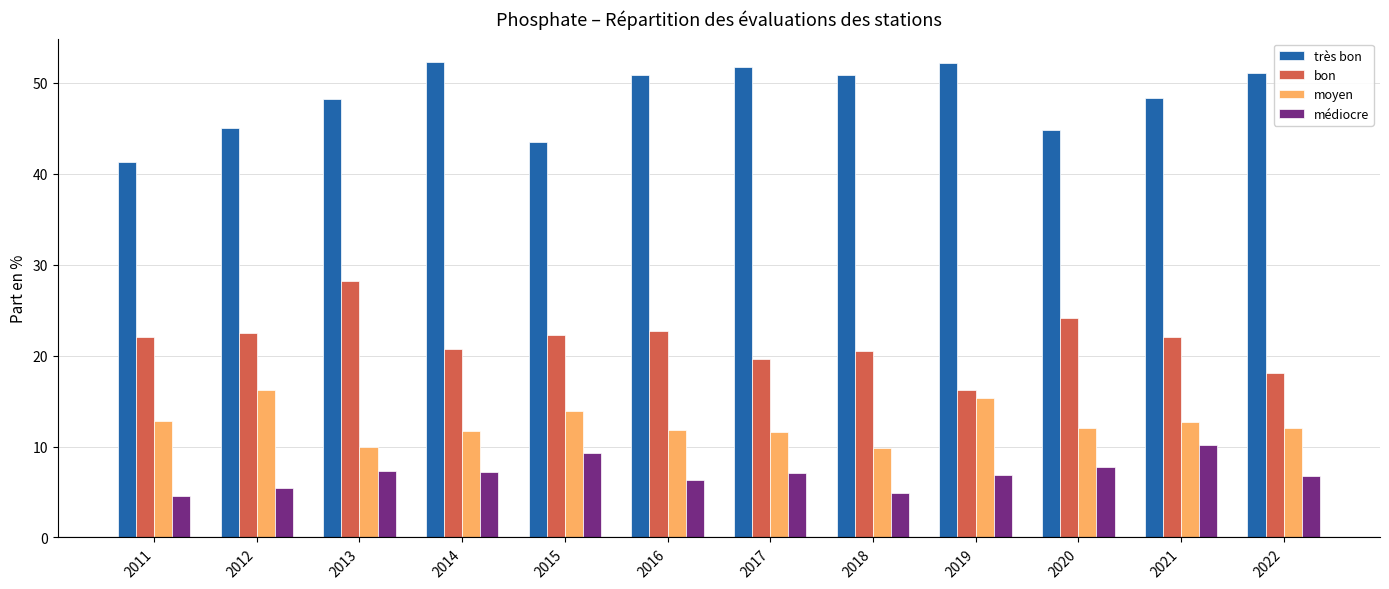

Between 2021 and 2022, which series saw the biggest shift?

bon